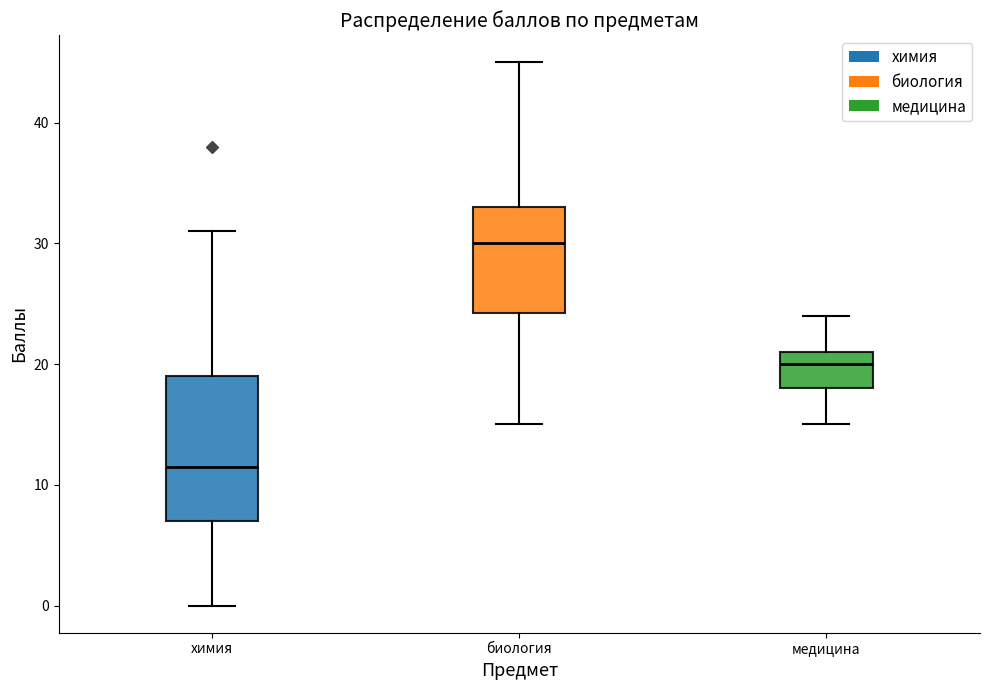

Reading left to right, transcribe this box plot: for each box, give where its median line is, the range the box spans, and where its two whiskers end, as read against the y-axis. The values are not printed on the chart, so give them approximately, as read against the axis.

химия: median 12, box 7 to 19, whiskers 0 to 31
биология: median 30, box 24 to 33, whiskers 15 to 45
медицина: median 20, box 18 to 21, whiskers 15 to 24